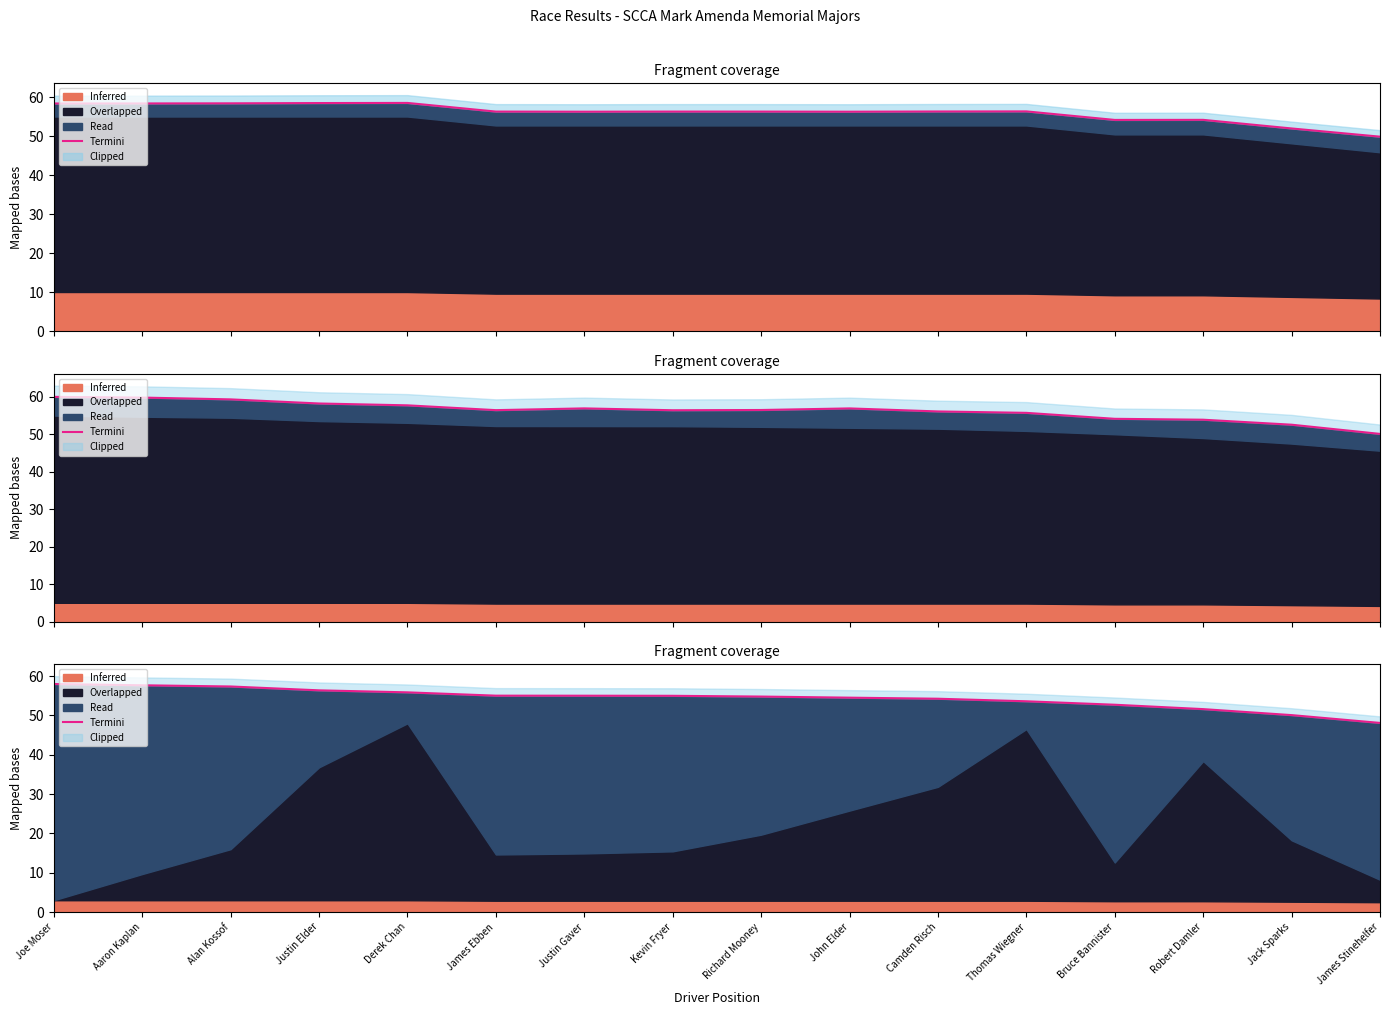

Reading right to left, list all the values displayed in this chart.

James Stinehelfer=48.1	Jack Sparks=50.1	Robert Damler=51.6	Bruce Bannister=52.7	Thomas Wiegner=53.6	Camden Risch=54.3	John Elder=54.5	Richard Mooney=54.8	Kevin Fryer=55.0	Justin Gaver=55.0	James Ebben=55.0	Derek Chan=55.9	Justin Elder=56.4	Alan Kossof=57.4	Aaron Kaplan=57.7	Joe Moser=58.0